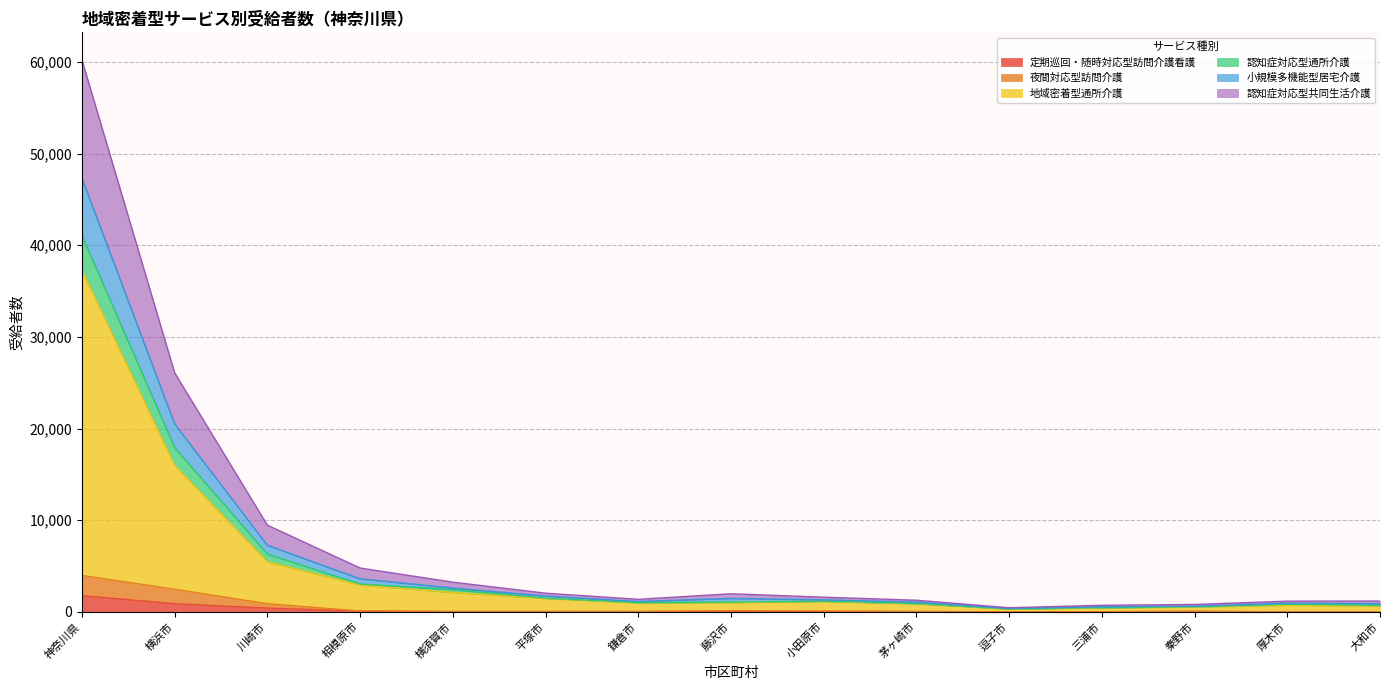

At which category is the sum across all series the highest?

神奈川県